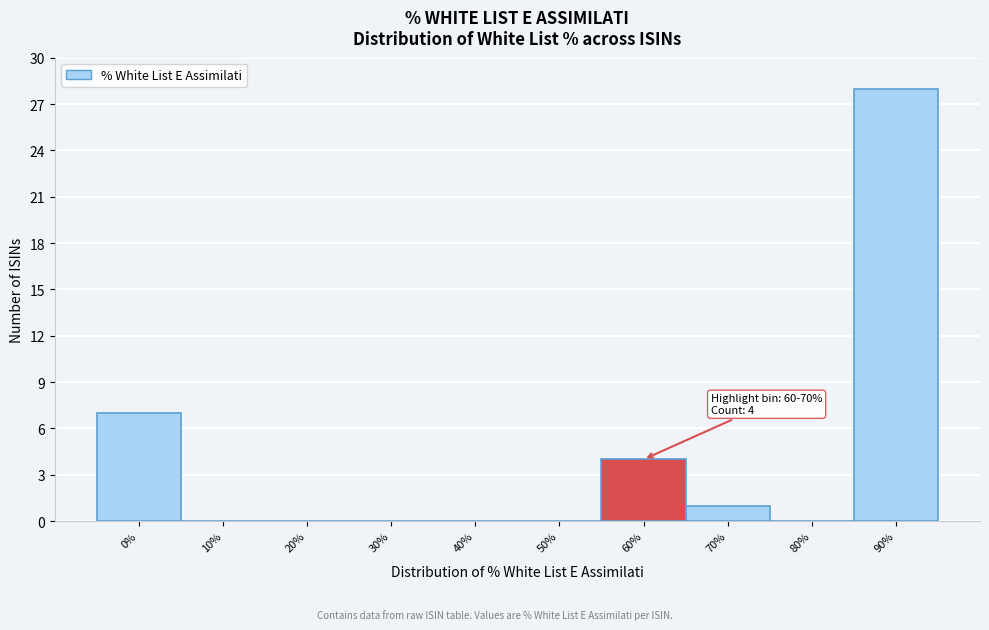

Reading left to right, what are all the values shown in this chart?

0%=7	10%=0	20%=0	30%=0	40%=0	50%=0	60%=4	70%=1	80%=0	90%=28